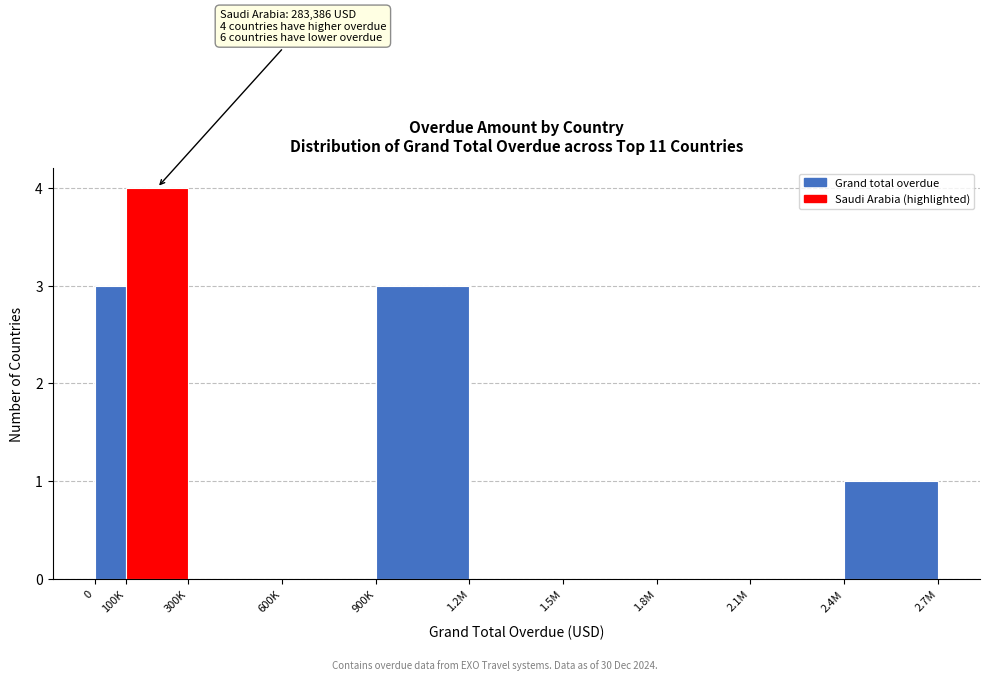

Reading left to right, transcribe all the data shown in this chart.

0=3	100K=4	300K=0	600K=0	900K=3	1.2M=0	1.5M=0	1.8M=0	2.1M=0	2.4M=1